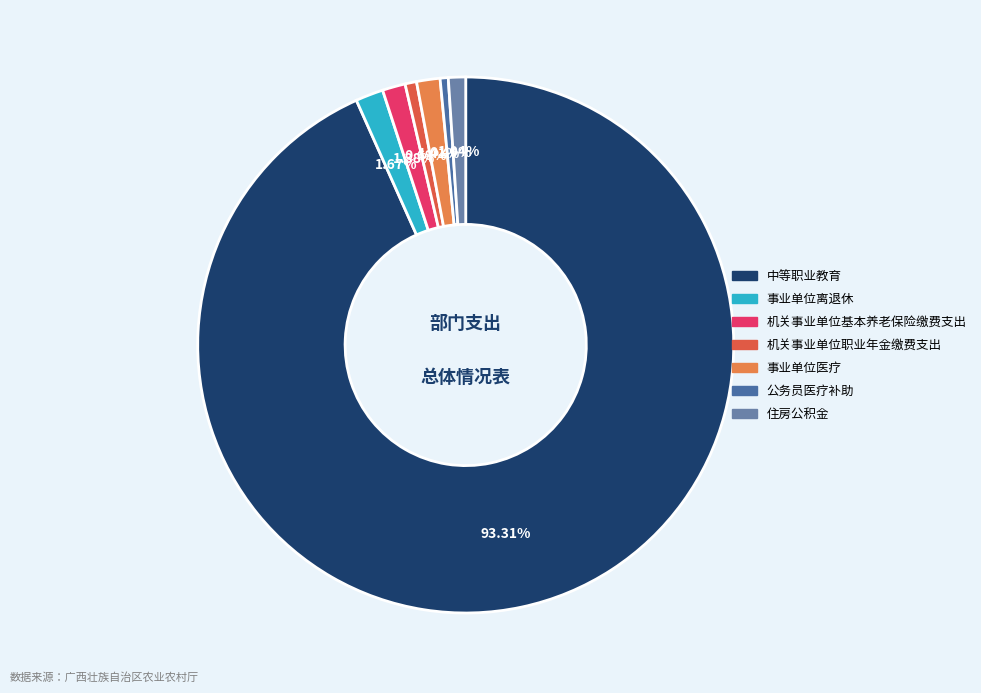

Count the number of slices in the pie.

7